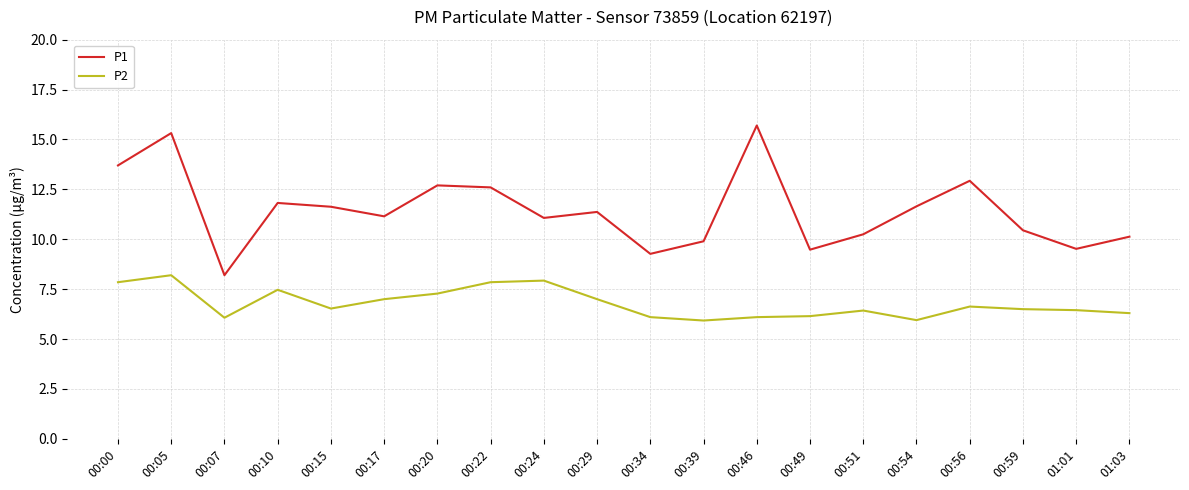

The P1 series shows 2.7 at 00:29. True or false?

False